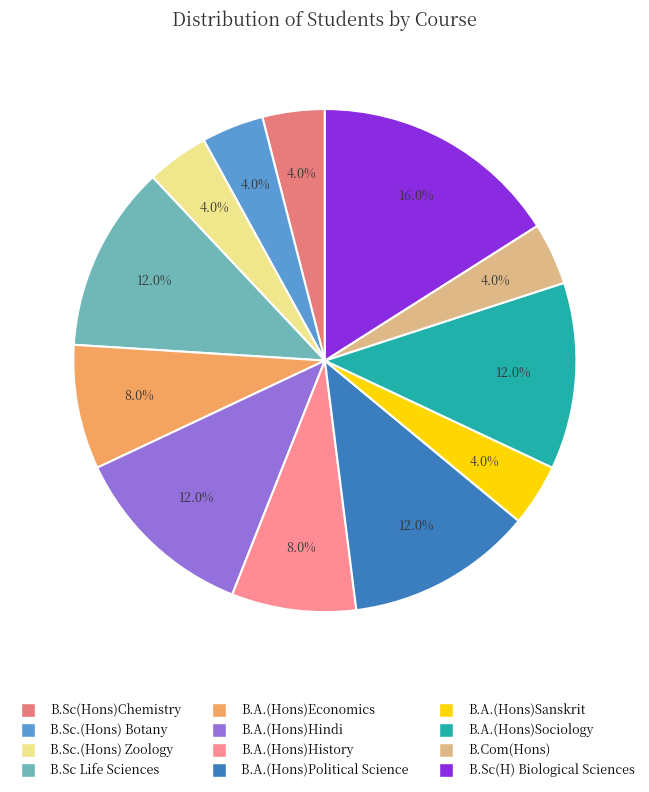

Which slice is the largest?

B.Sc(H) Biological Sciences